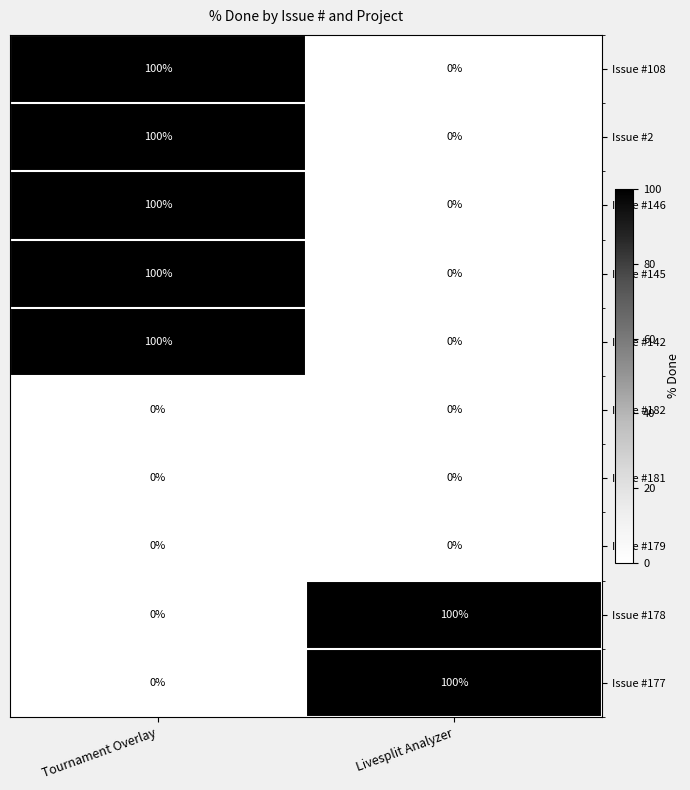

What is the sum of the Issue #2 values at Livesplit Analyzer and Tournament Overlay?

100